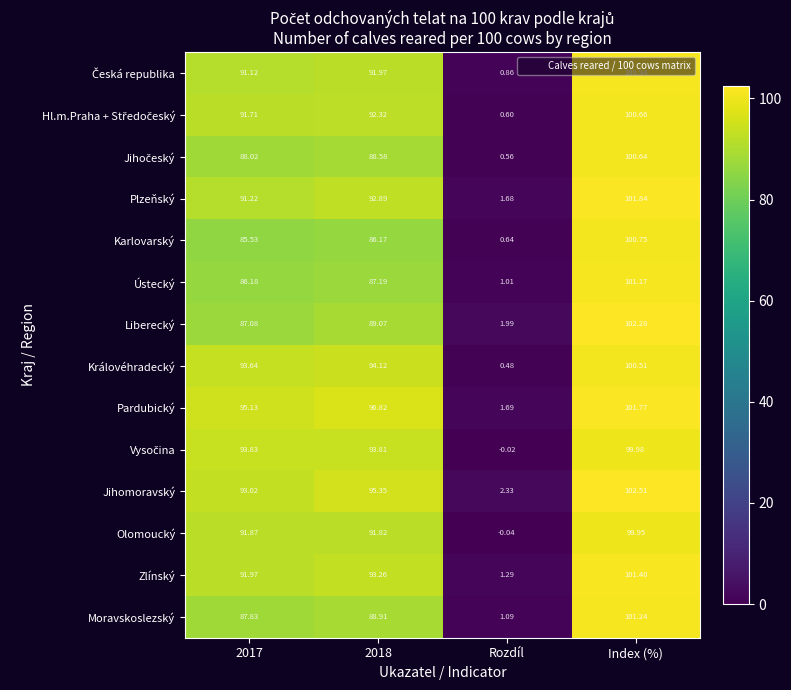

What is the difference between the highest and lowest values at Index (%)?

2.6